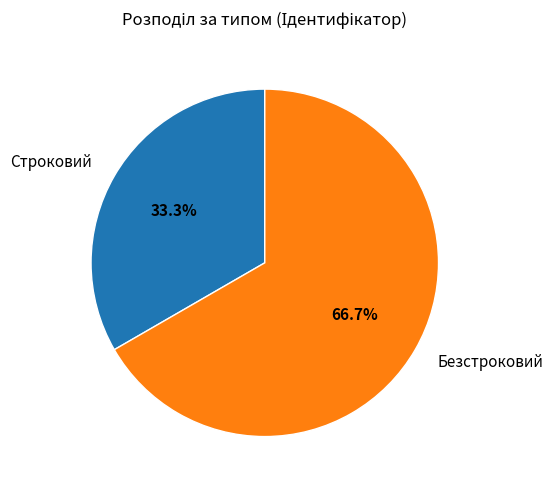

Combined, what portion of the pie is Строковий and Безстроковий?

100.0%